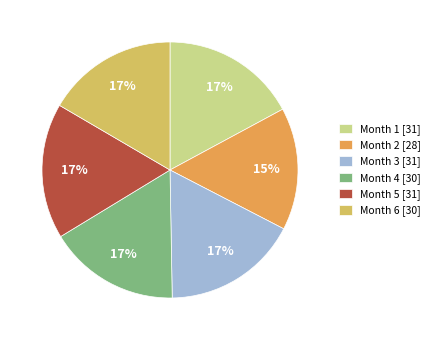

Is it true that Month 4 [30] is 17% of the pie?

True